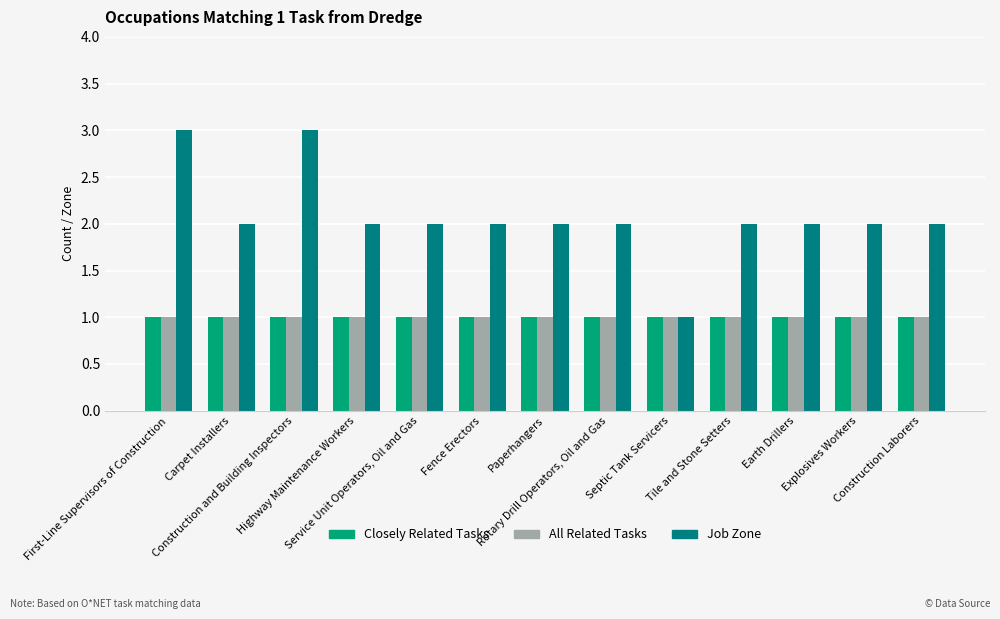

What is the highest value of the All Related Tasks series?

1